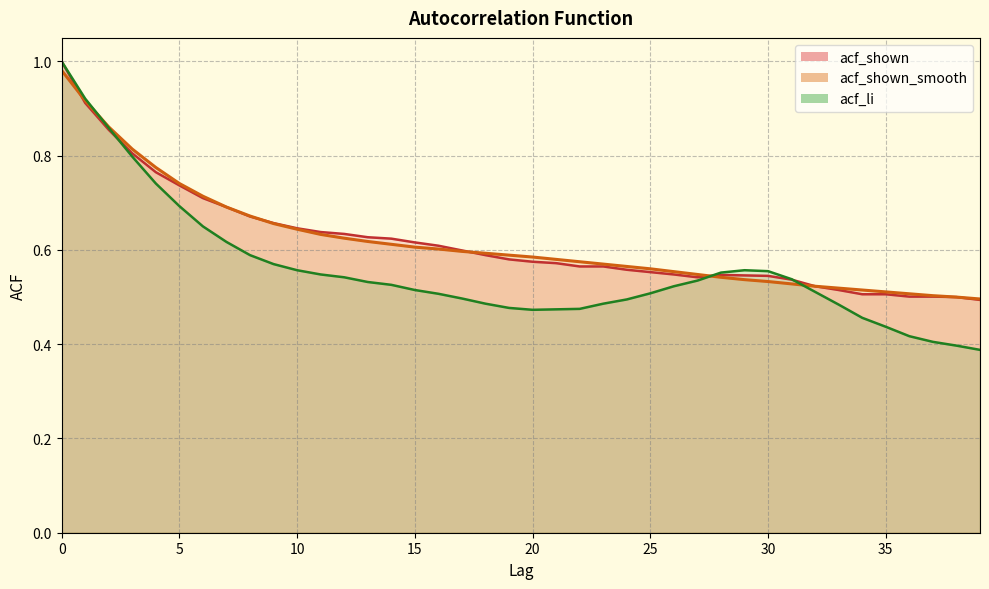

The value of acf_shown_smooth at 4 is 1.1. True or false?

False